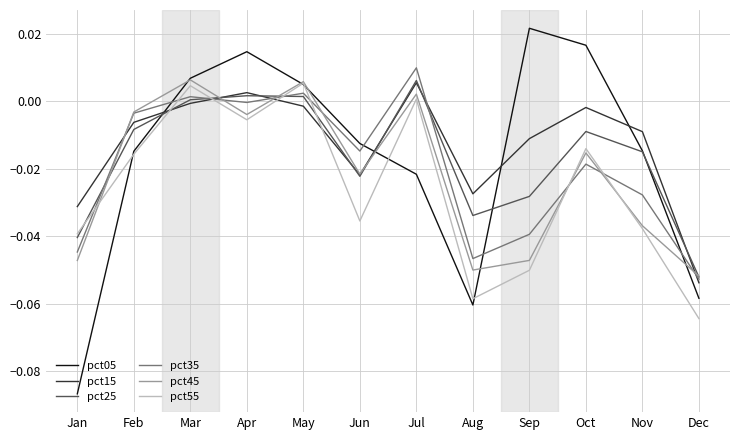

After their last crossing, which series has the higher values: pct05 or pct35?

pct35